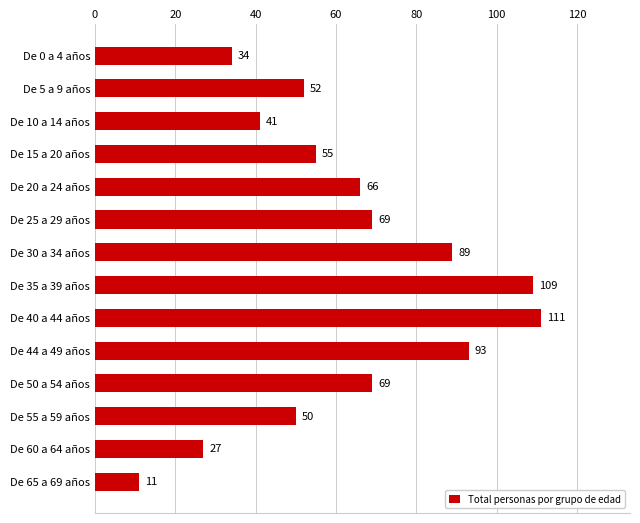

What position from the bottom is De 35 a 39 años?

7